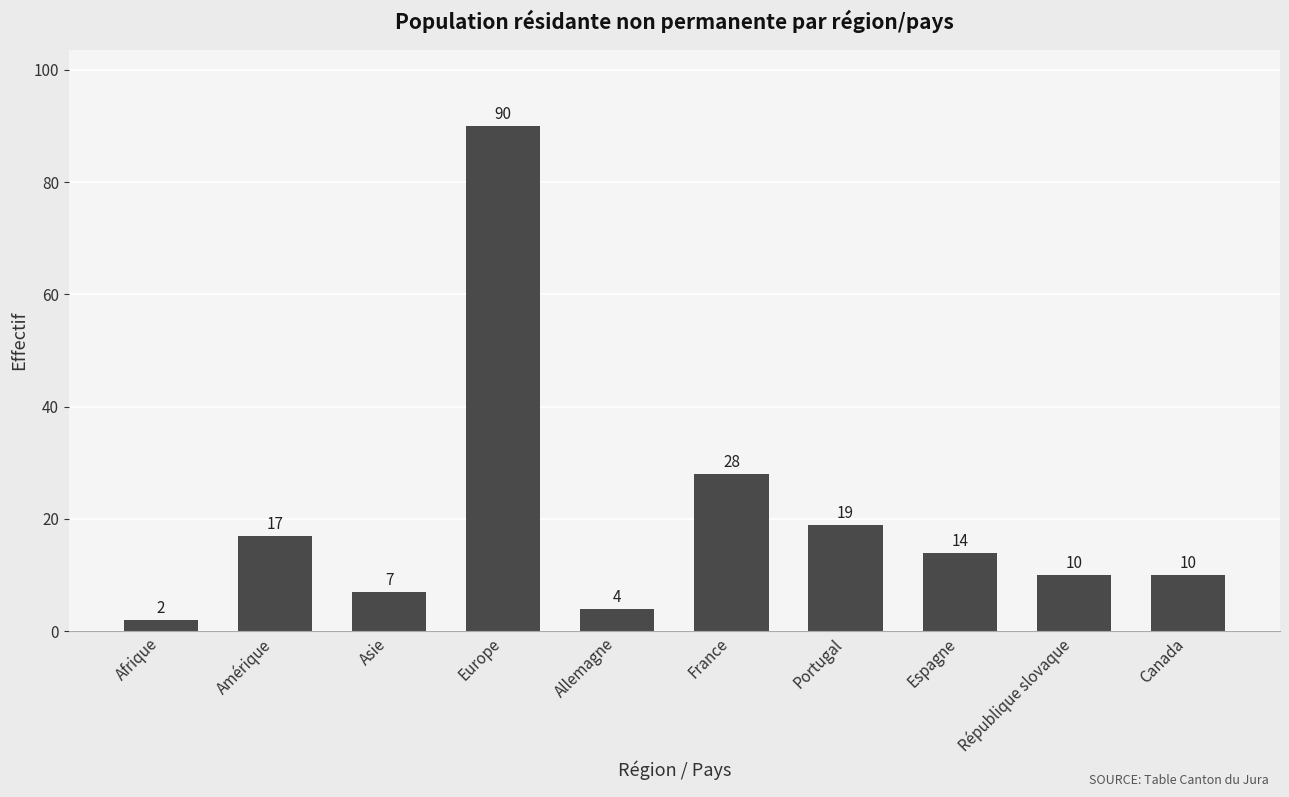

Which has a higher value, Afrique or France?

France